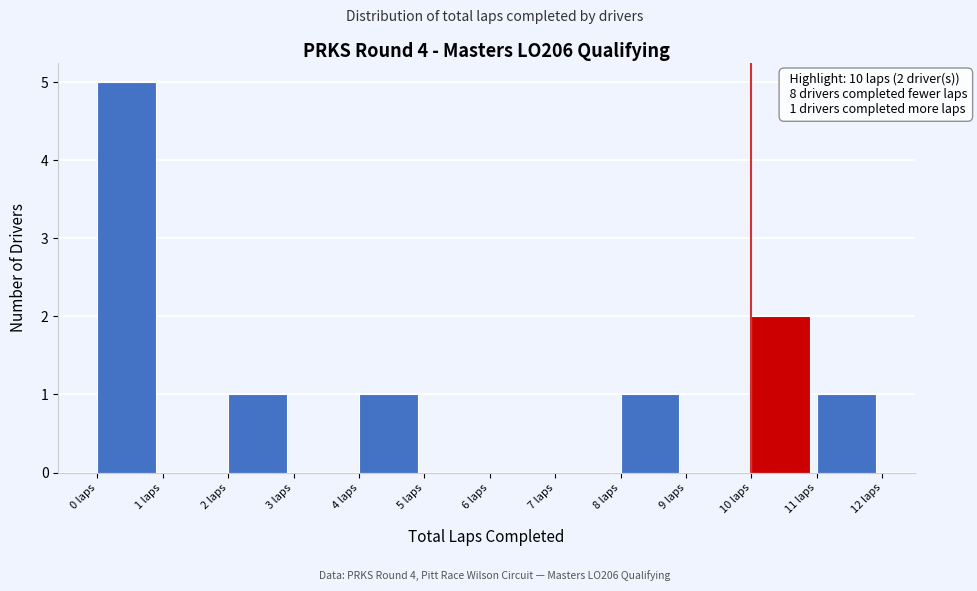

Over which range of the x-axis is the bar tallest?

0 to 1